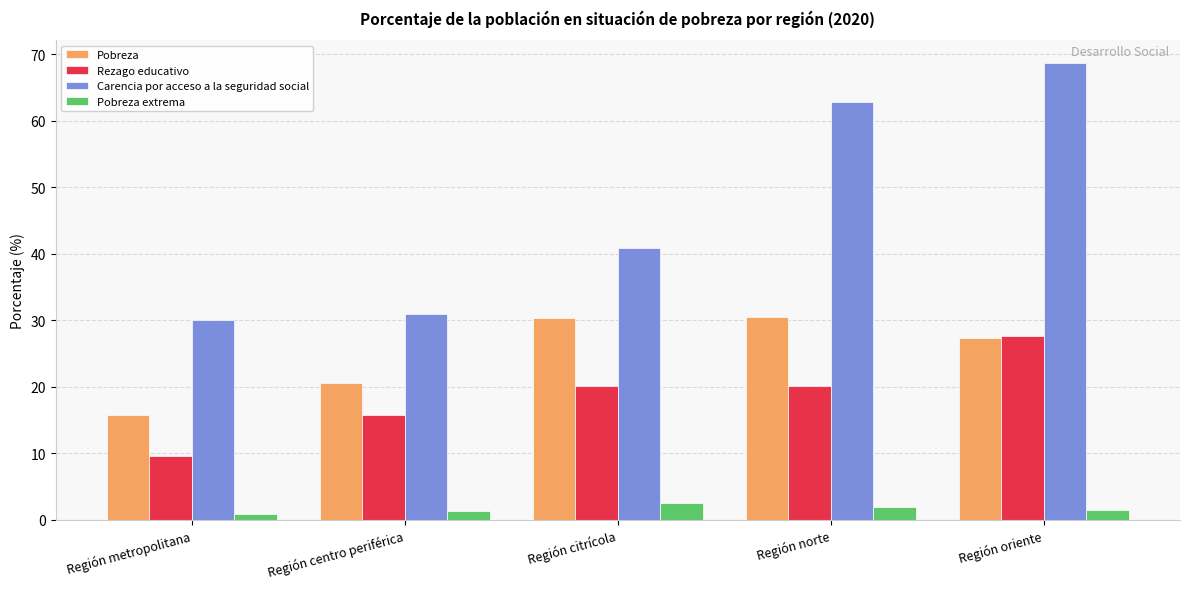

The Rezago educativo series shows 7.9 at Región citrícola. True or false?

False